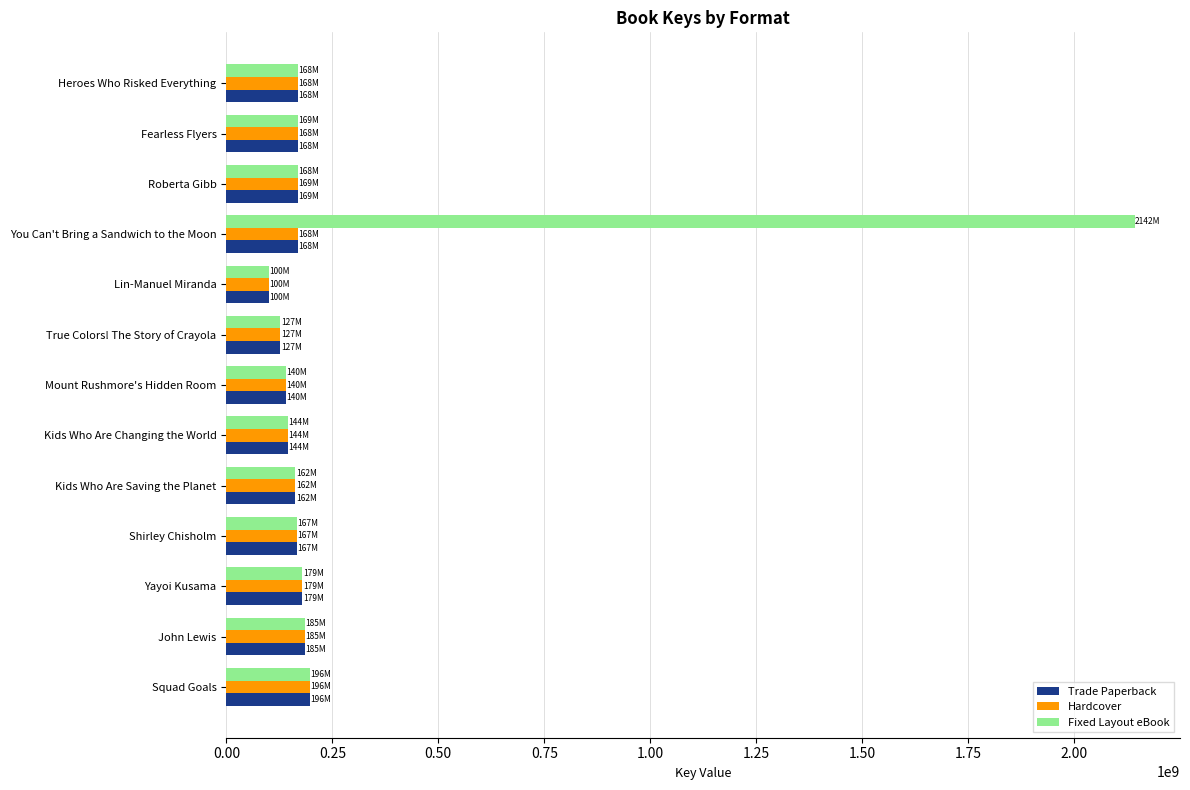

What is the average value of the Hardcover series?

159859778